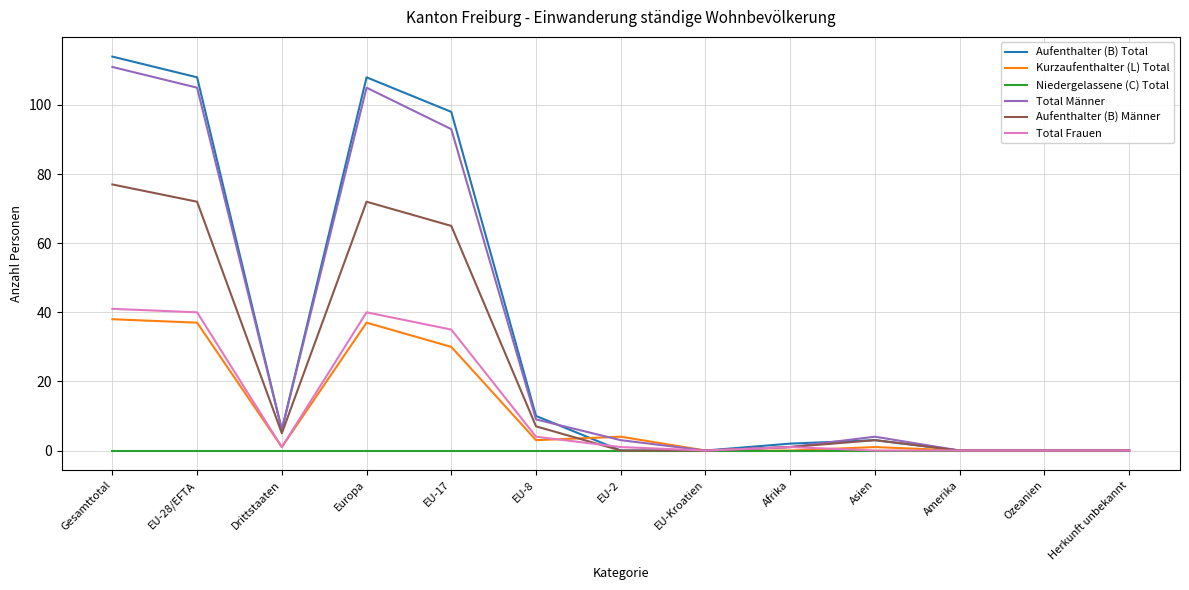

Which series changed the most between Europa and EU-Kroatien?

Aufenthalter (B) Total